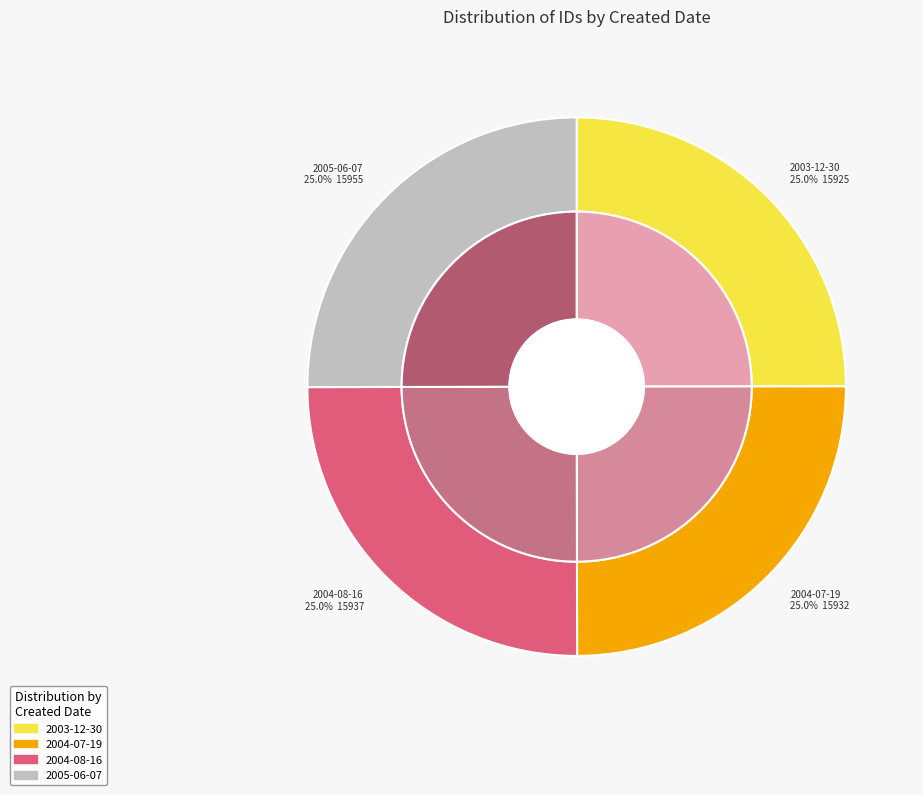

What is the change in value from 2003-12-30 to 2004-07-19?

+7